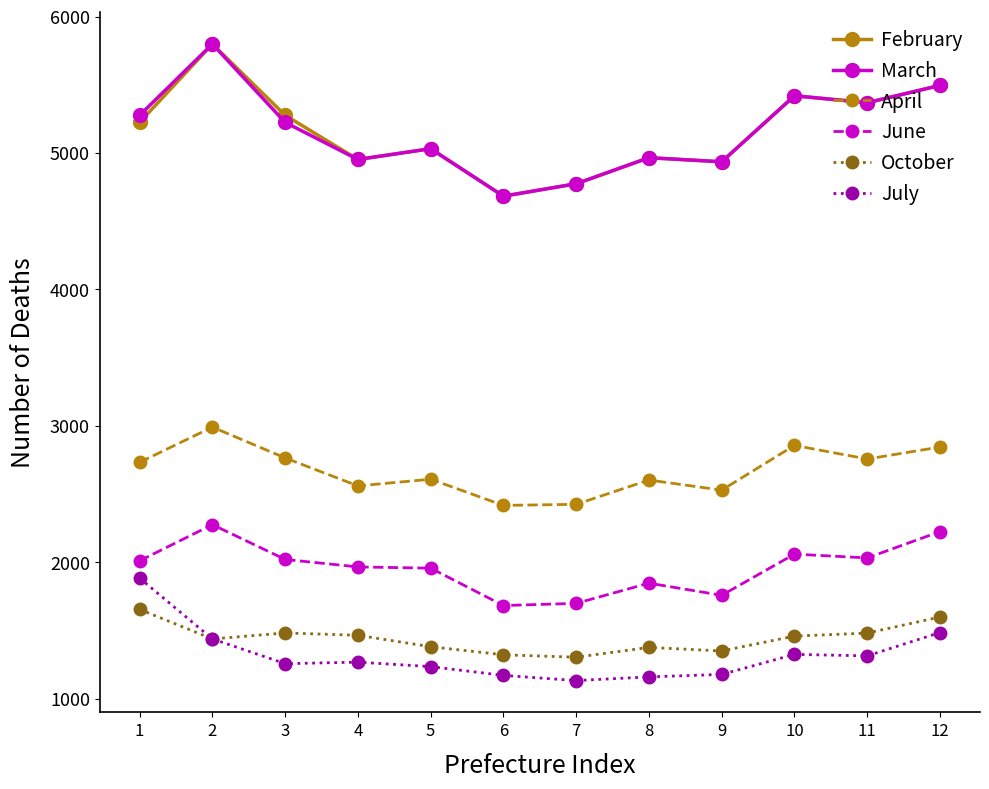

What is the value of the June point at the 9th from the left?

1757